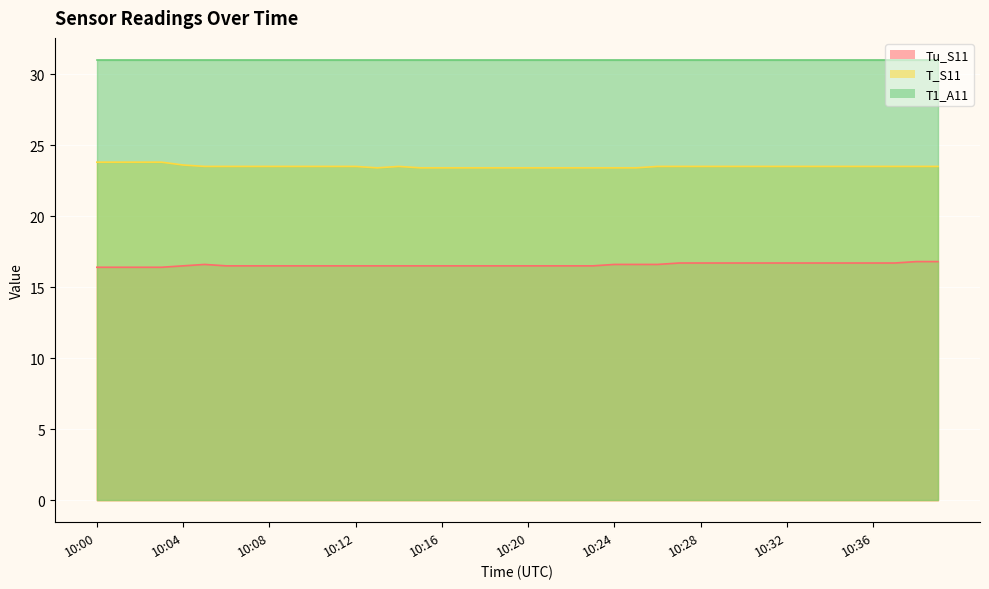

What is the highest value of the Tu_S11 series?

16.8